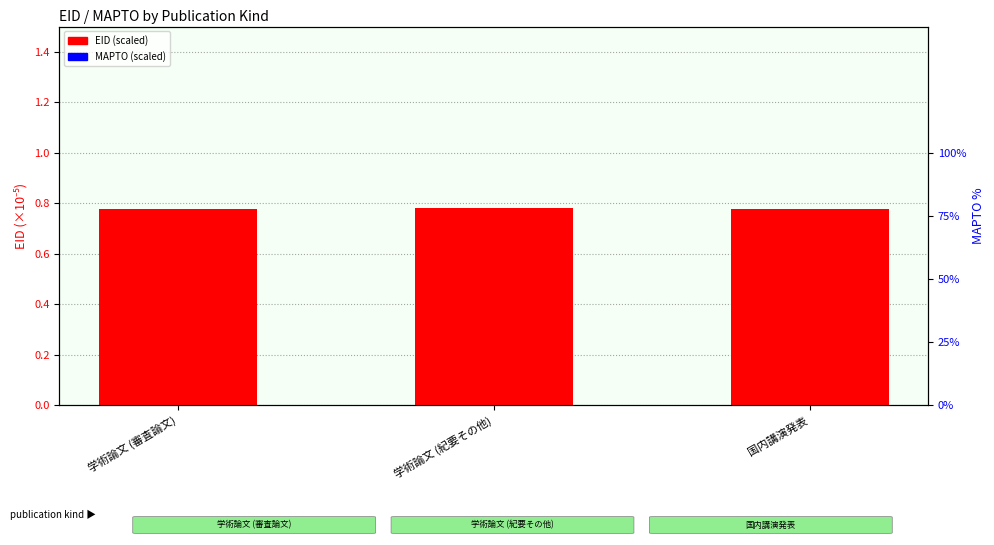

What is the difference between the highest and lowest values at 学術論文 (紀要その他)?

0.8